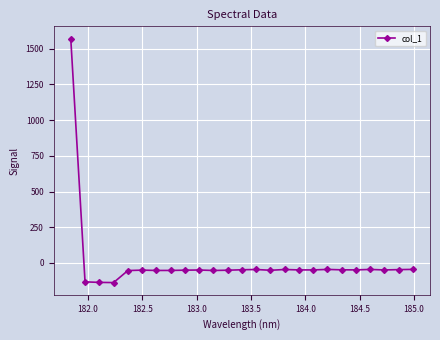

What is the maximum value shown in the chart?

1571.6